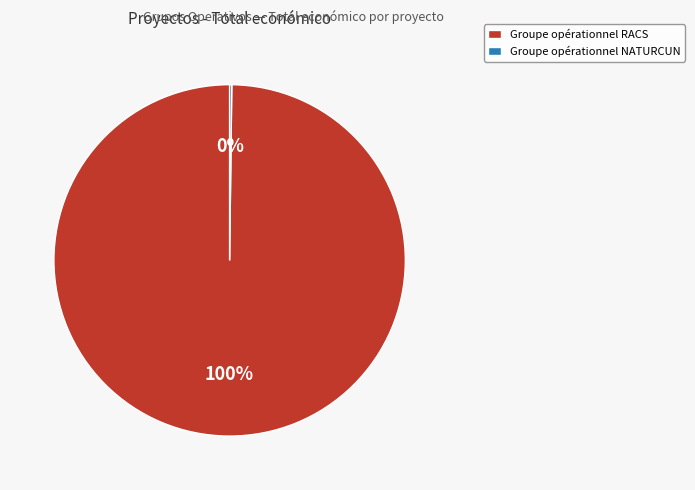

To the nearest percent, what is the average slice percentage?

50%